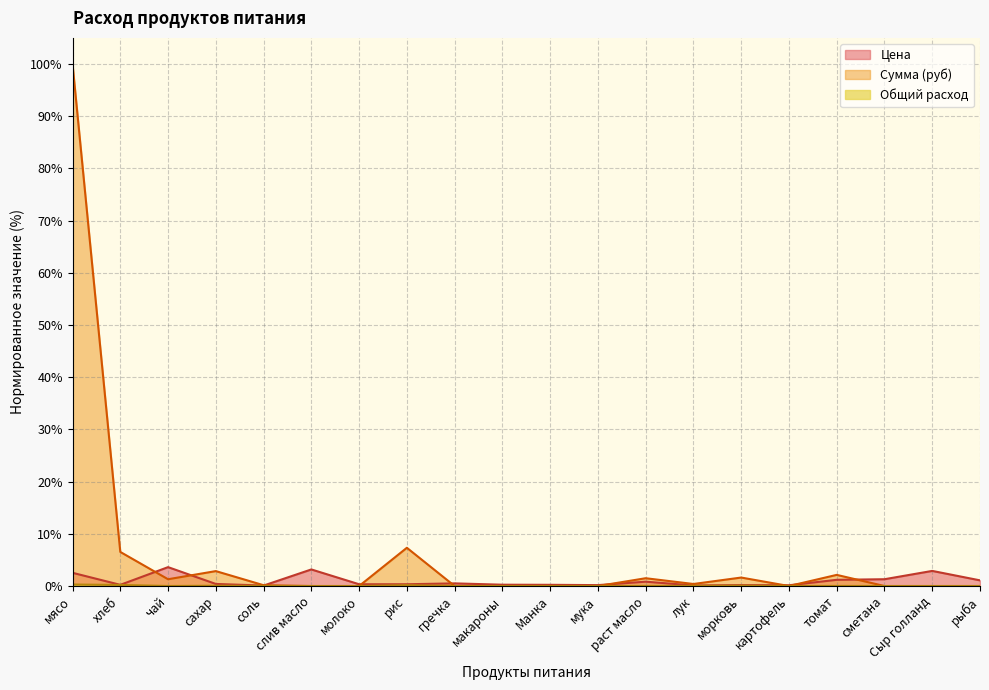

How many data points in Сумма (руб) are above 0?

10